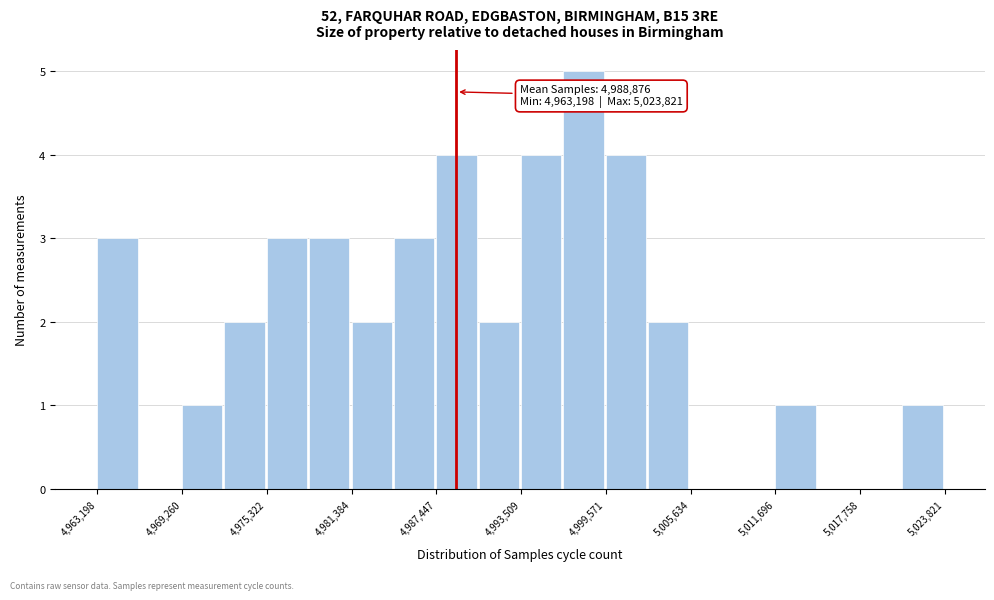

Around what value on the x-axis is the tallest bar? Give the approximate position of its centre, as read against the axis.

4998000